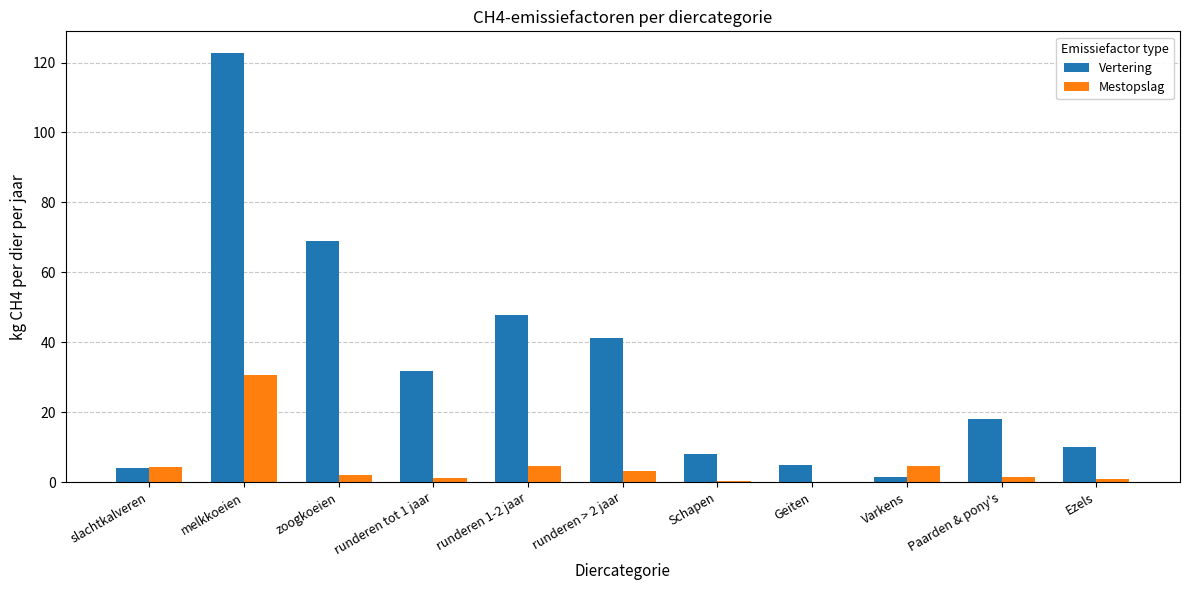

What is the approximate value of Mestopslag at melkkoeien?

30.5